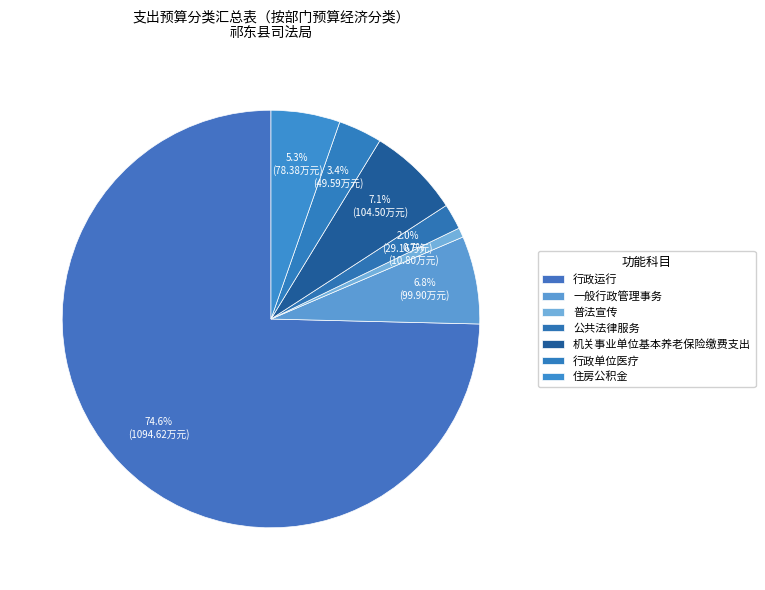

What percentage is the 一般行政管理事务 slice, to the nearest percent?

7%